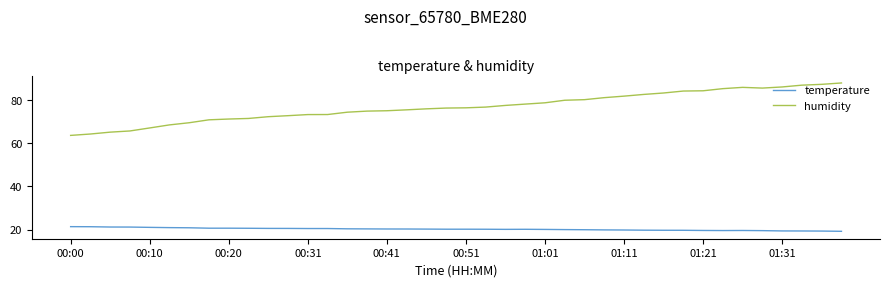

True or false: temperature and humidity intersect in this chart.

False